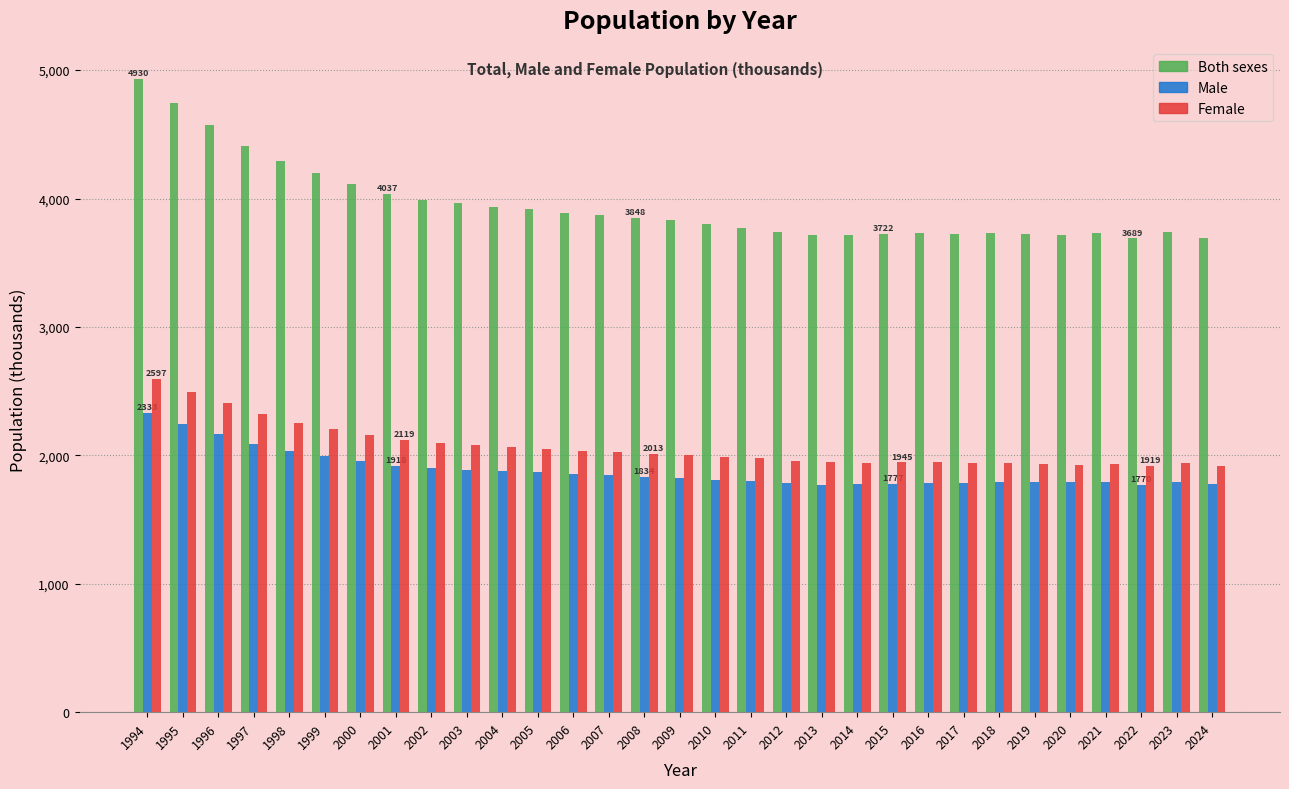

What is the total value across all series at 2003?

7931.5